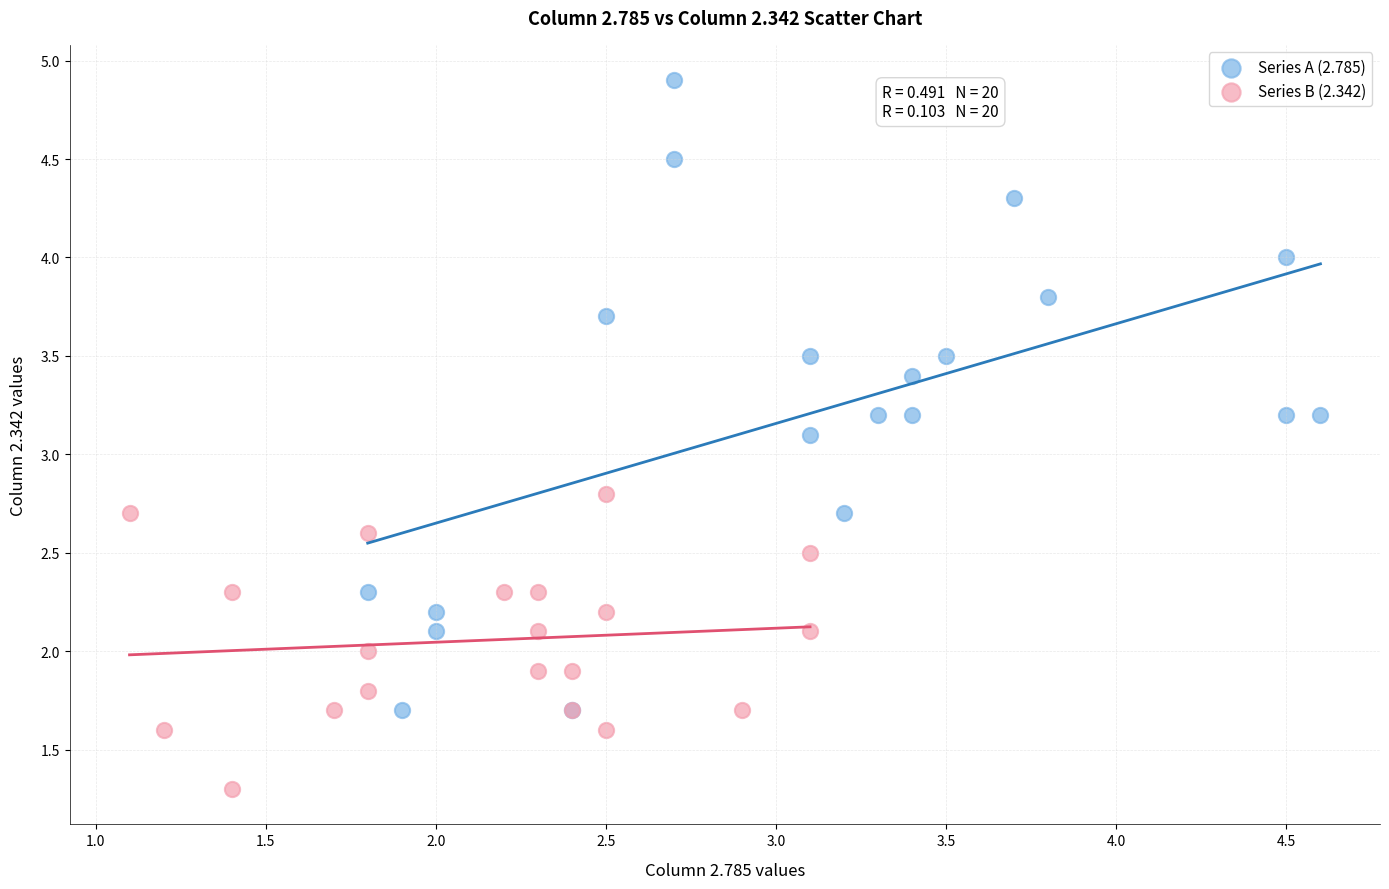

Which series reaches the minimum Y coordinate?

Series B (2.342)